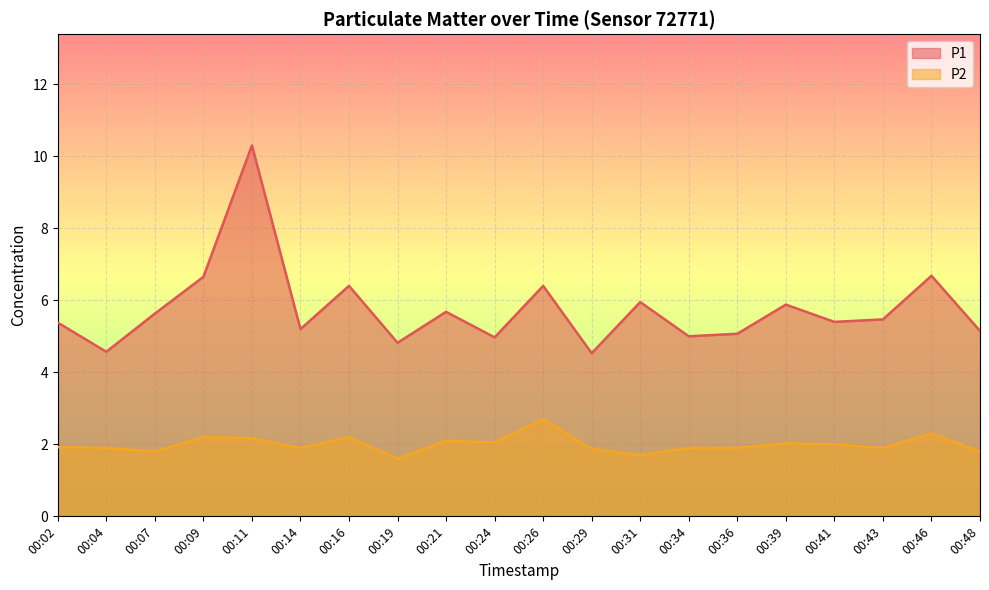

At which category does P1 reach its first local valley?

00:04